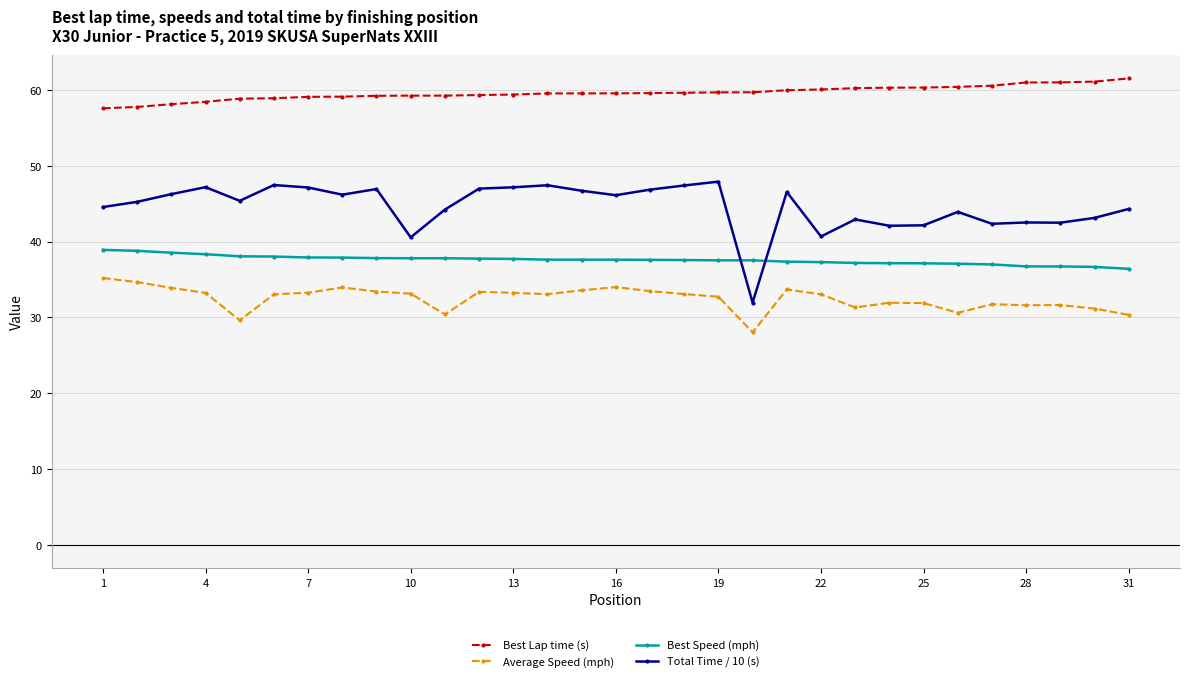

At how many categories does at least one series exceed 53?

31